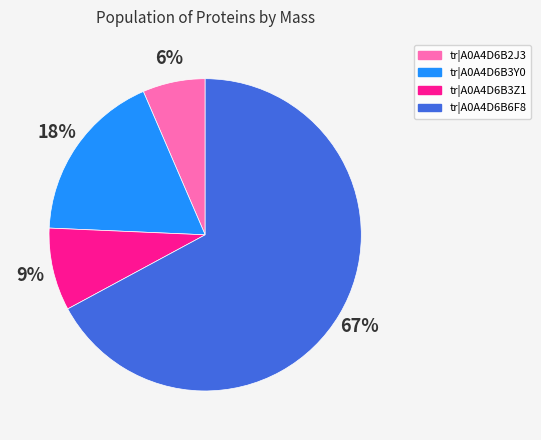

To the nearest percent, what percentage of the pie is tr|A0A4D6B3Z1?

9%